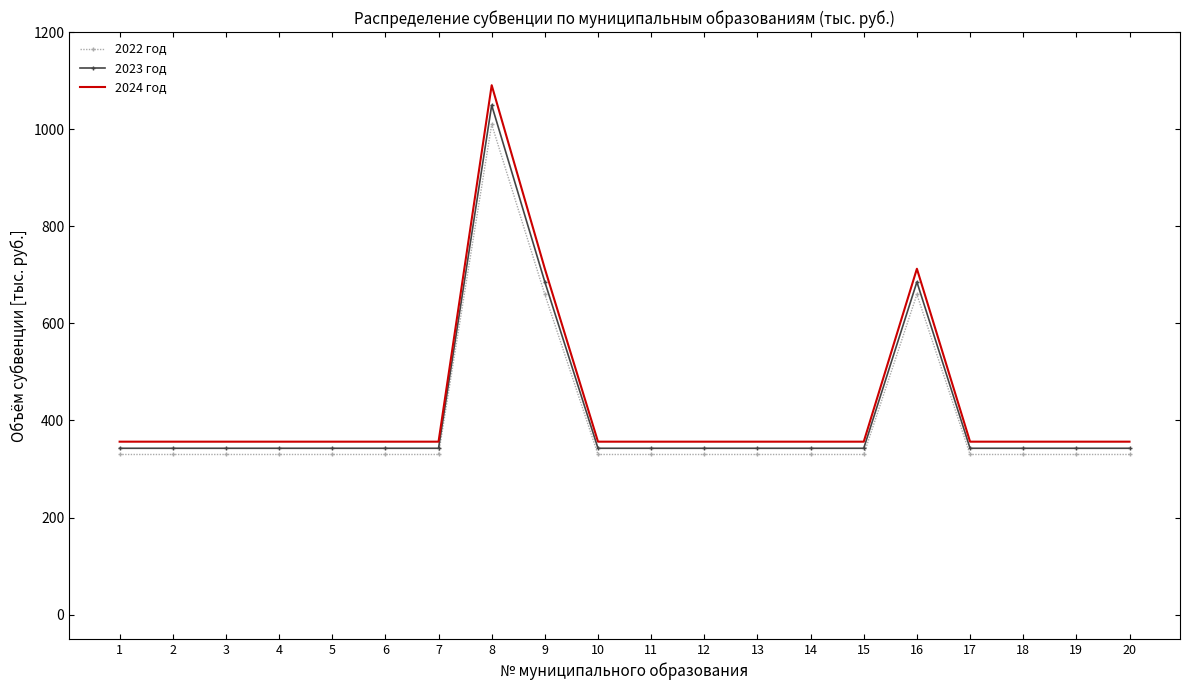

Reading left to right, transcribe all the data shown in this chart.

2022 год: 1=329.8	2=329.8	3=329.8	4=329.8	5=329.8	6=329.8	7=329.8	8=1009.8	9=659.5	10=329.8	11=329.8	12=329.8	13=329.8	14=329.8	15=329.8	16=659.5	17=329.8	18=329.8	19=329.8	20=329.8
2023 год: 1=342.6	2=342.6	3=342.6	4=342.6	5=342.6	6=342.6	7=342.6	8=1049.3	9=685.2	10=342.6	11=342.6	12=342.6	13=342.6	14=342.6	15=342.6	16=685.2	17=342.6	18=342.6	19=342.6	20=342.6
2024 год: 1=356.2	2=356.2	3=356.2	4=356.2	5=356.2	6=356.2	7=356.2	8=1090.5	9=712.4	10=356.2	11=356.2	12=356.2	13=356.2	14=356.2	15=356.2	16=712.4	17=356.2	18=356.2	19=356.2	20=356.2